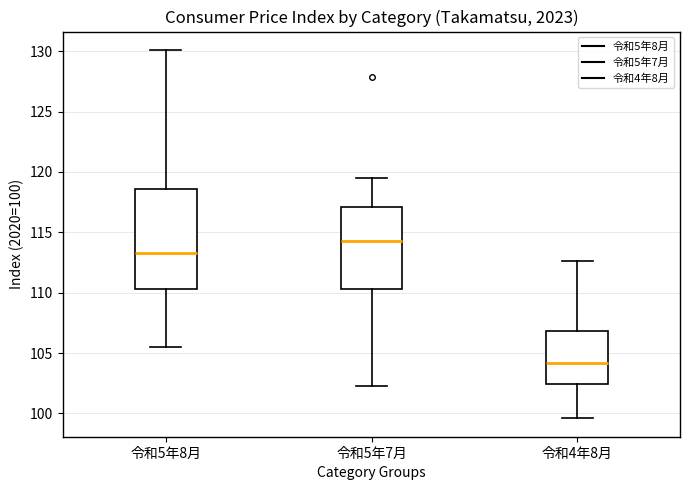

Comparing the boxes themselves (not the whiskers), which one is the tallest?

令和5年8月